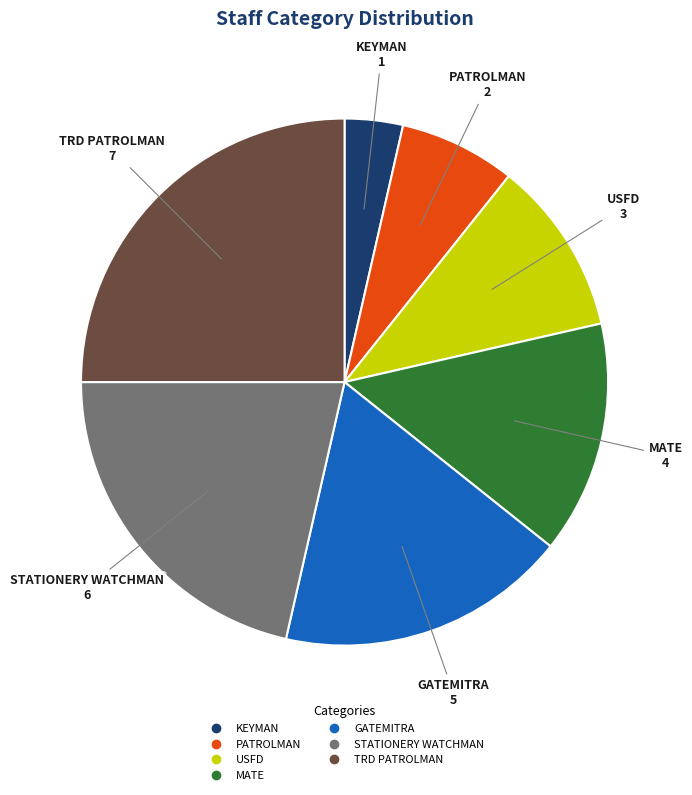

Is there any slice that represents more than half of the pie?

No